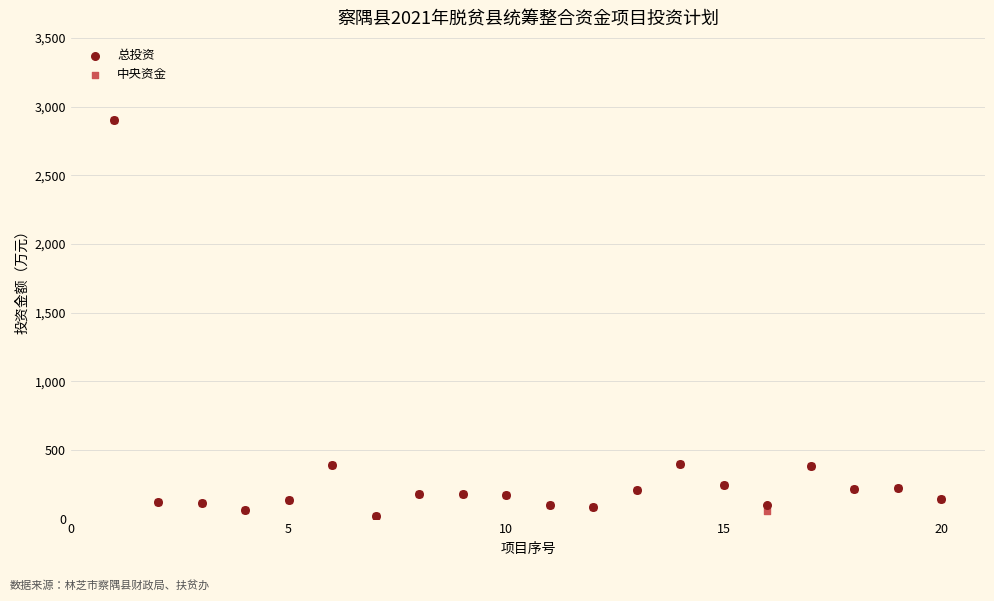

What are all the series names shown in the legend?

总投资, 中央资金